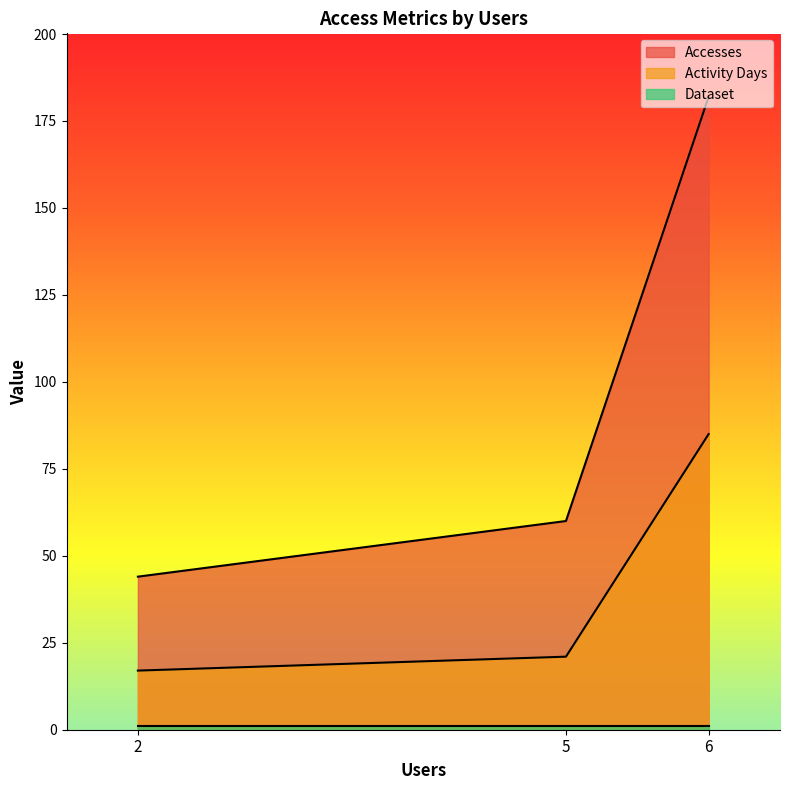

How many distinct data groups are displayed?

3